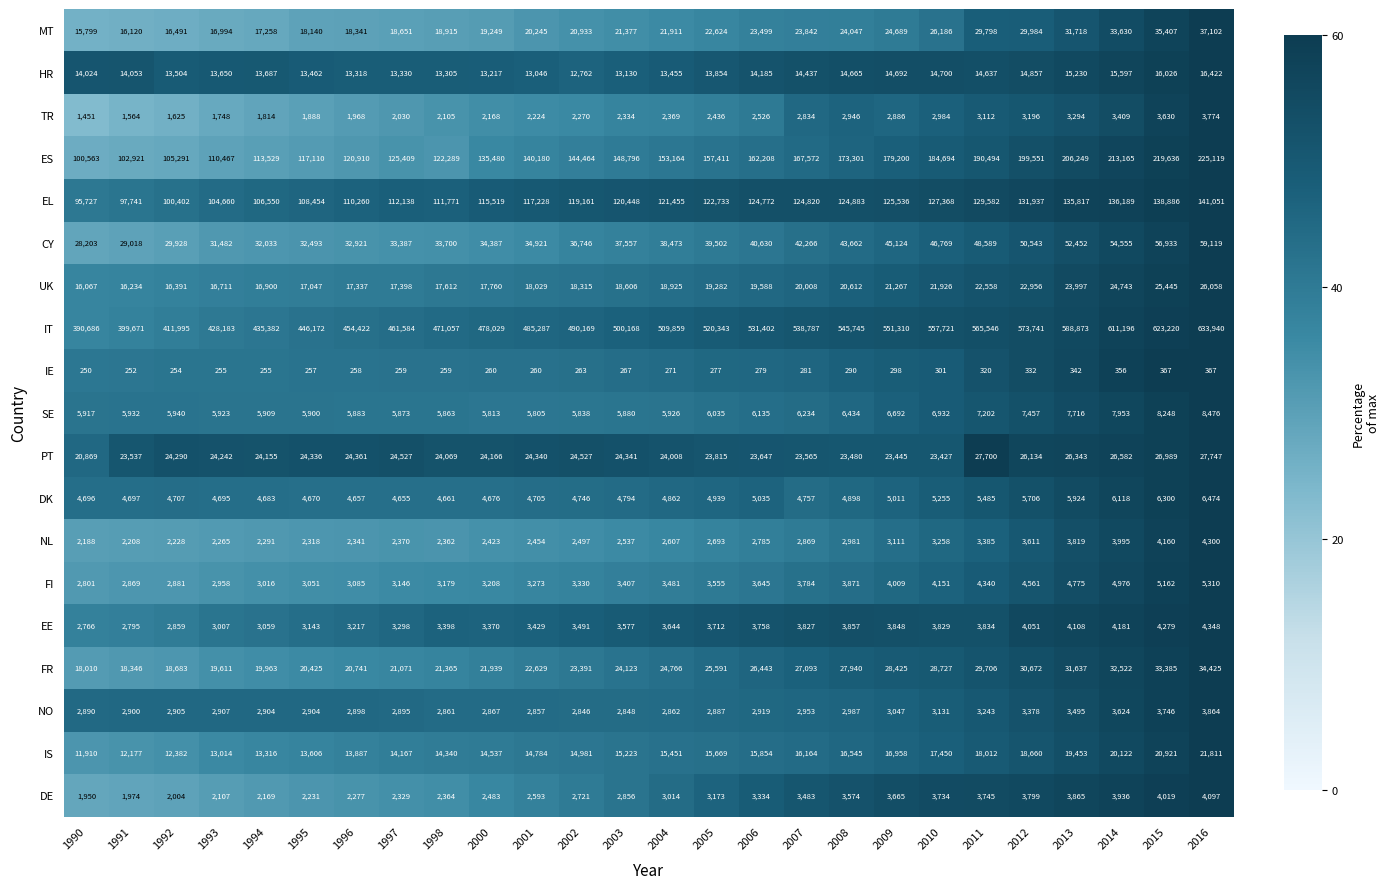

At which category does the chart reach its minimum across all series?

1990